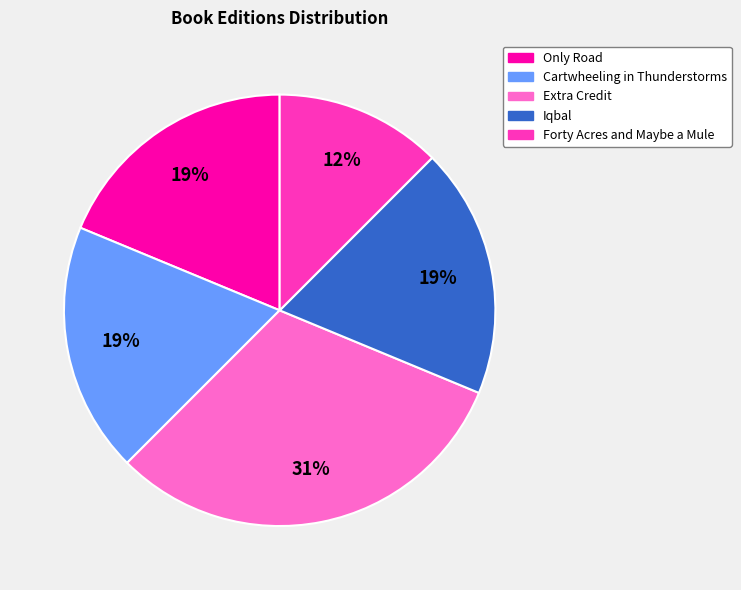

Which has a higher value, Only Road or Extra Credit?

Extra Credit